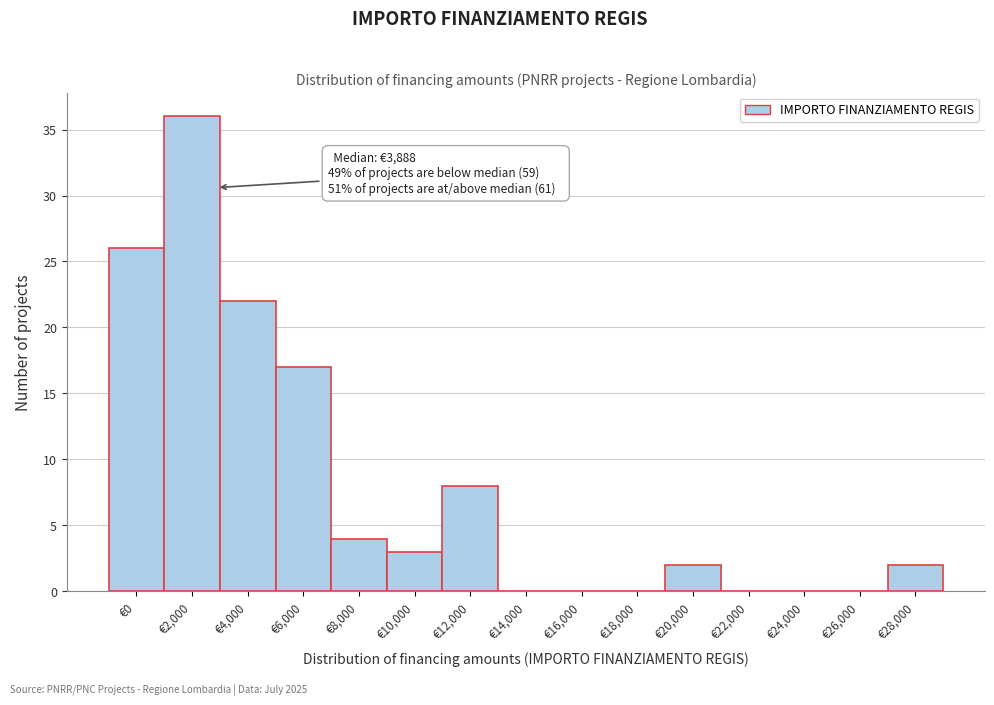

Reading left to right, what are all the values shown in this chart?

€0=26	€2,000=36	€4,000=22	€6,000=17	€8,000=4	€10,000=3	€12,000=8	€14,000=0	€16,000=0	€18,000=0	€20,000=2	€22,000=0	€24,000=0	€26,000=0	€28,000=2